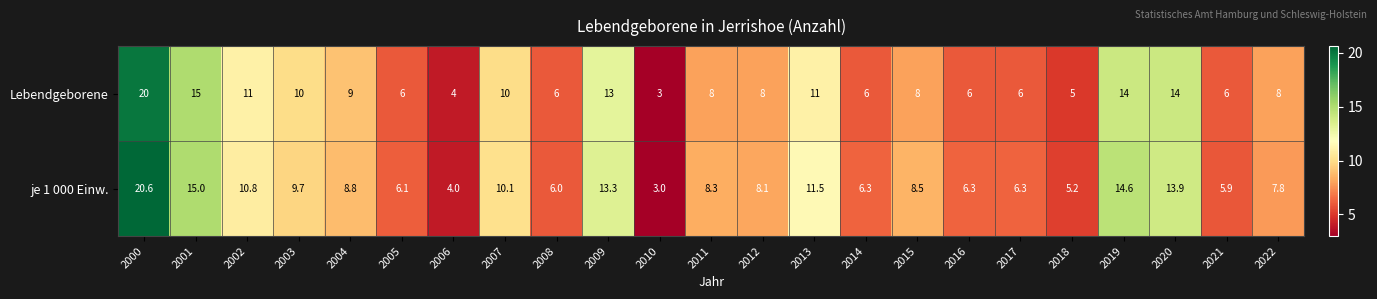

How many distinct data groups are displayed?

2